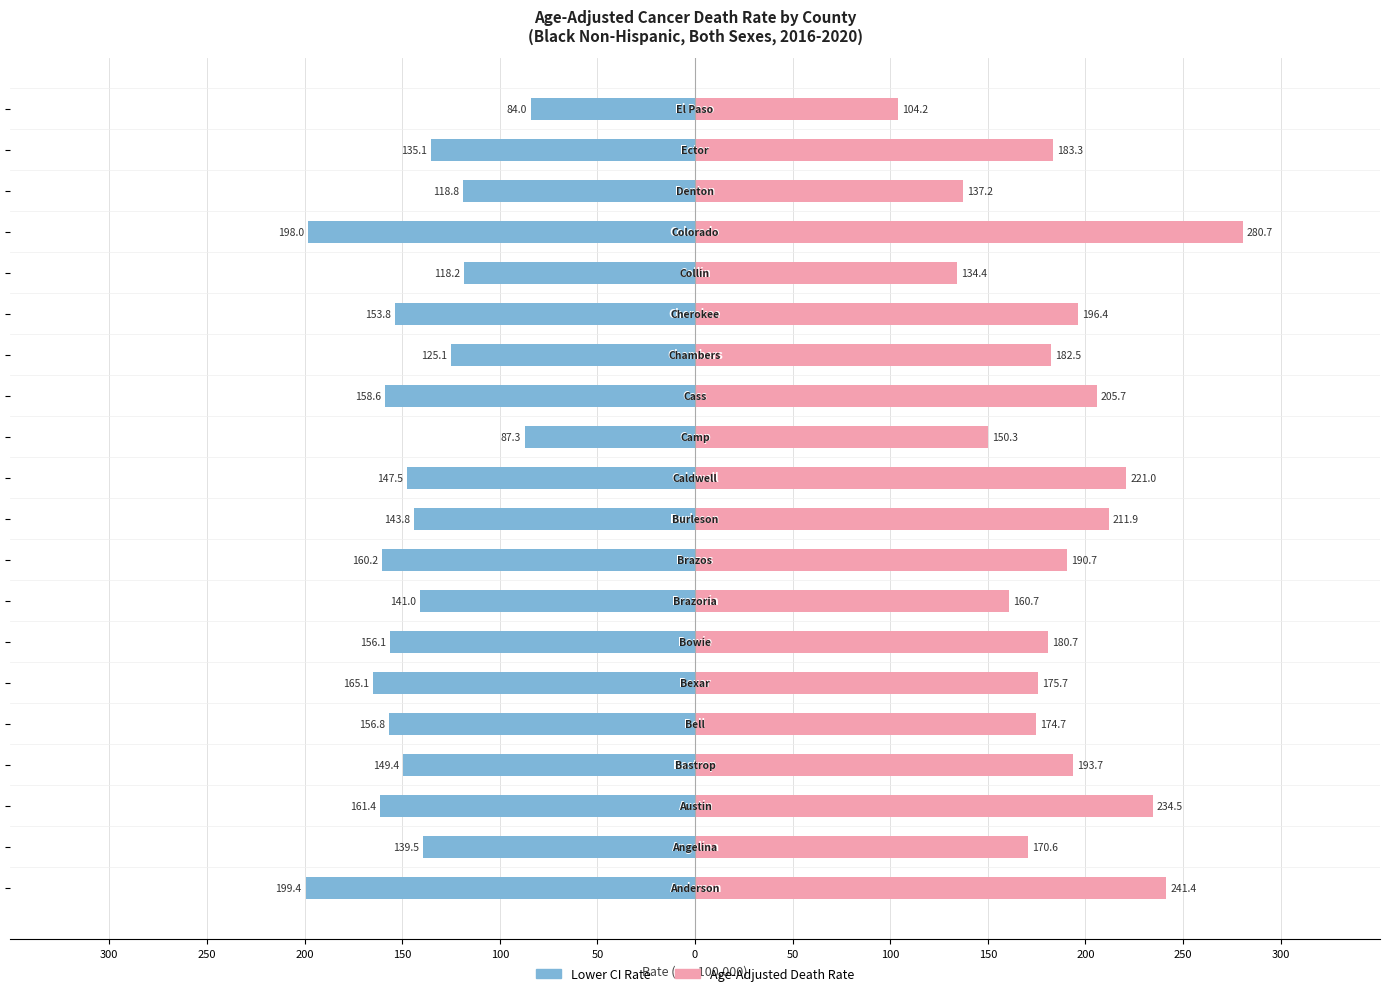

How many data points does each series have?

20